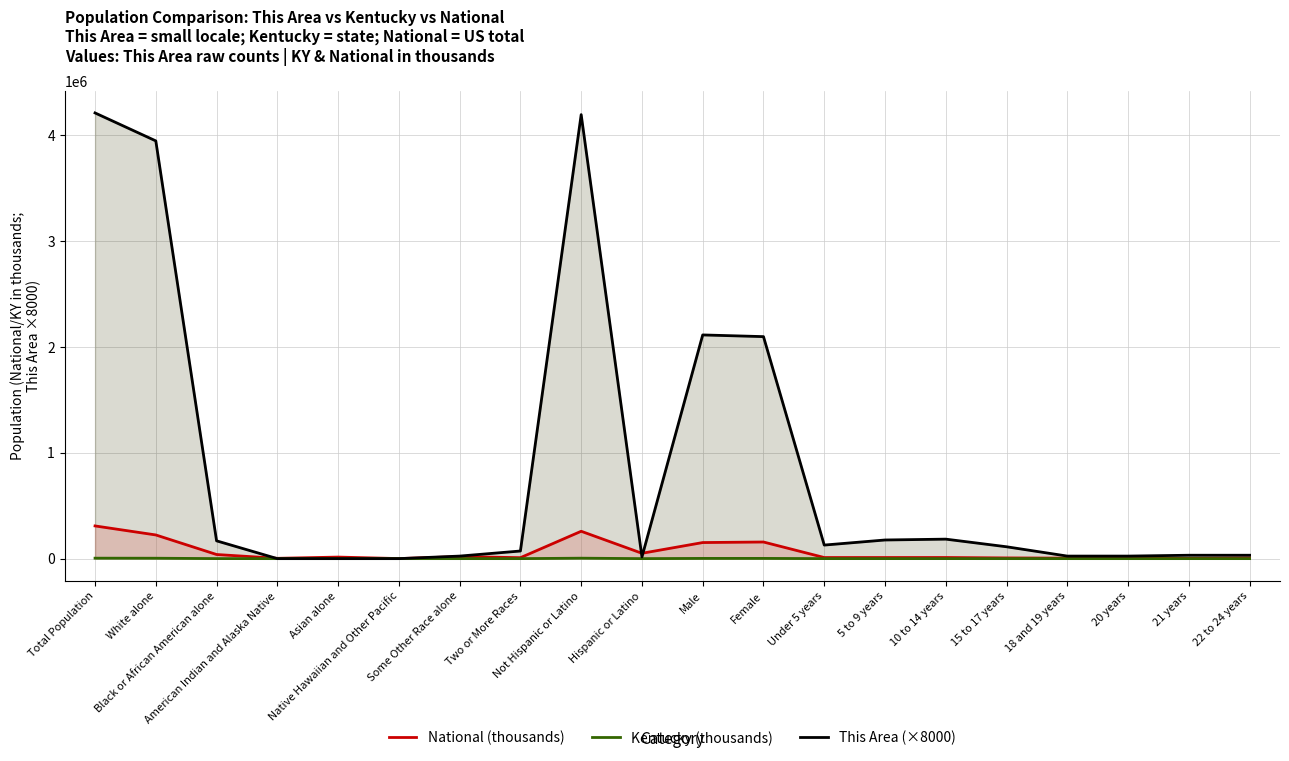

What is the label of the 14th point from the left?

5 to 9 years